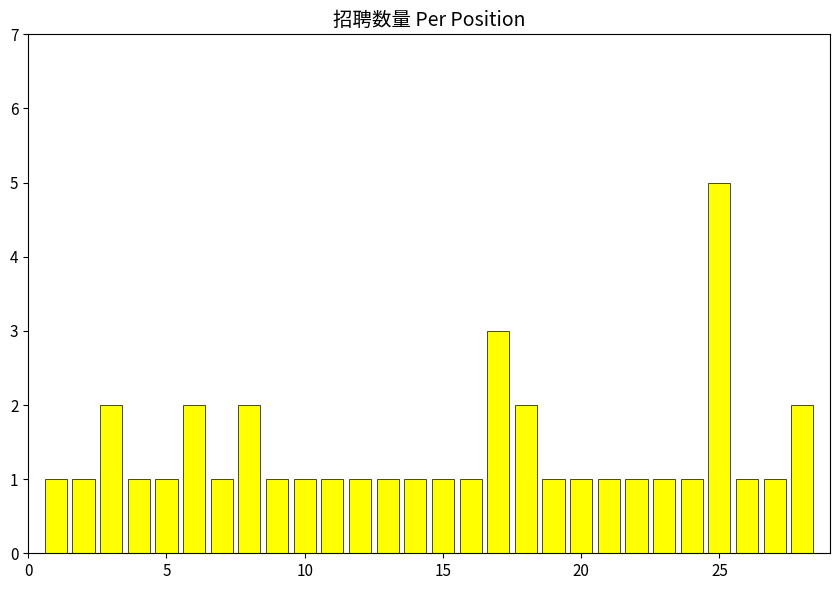

What is the sum of all values?

39